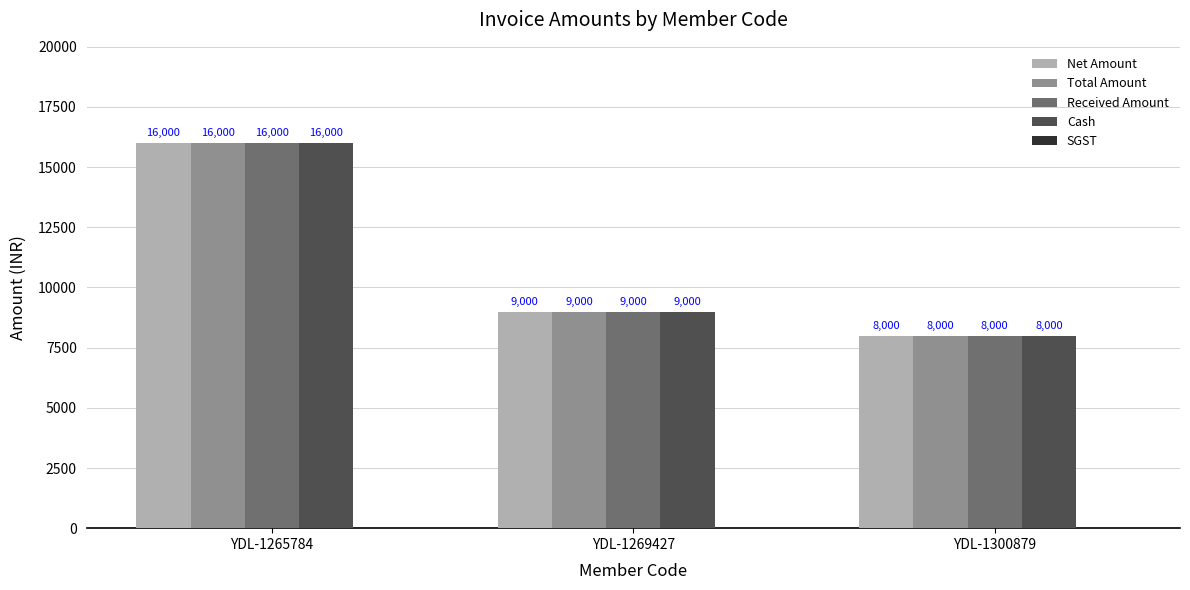

At which category is the sum across all series the highest?

YDL-1265784